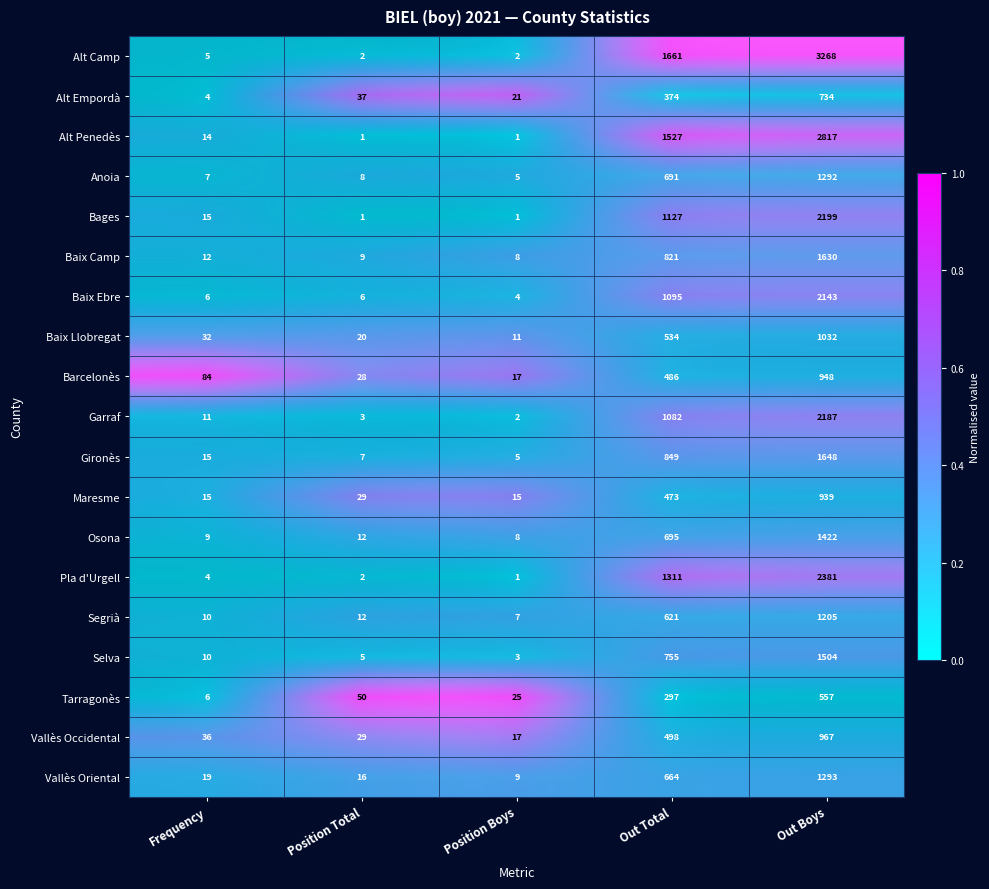

At how many categories does at least one series exceed 0?

5